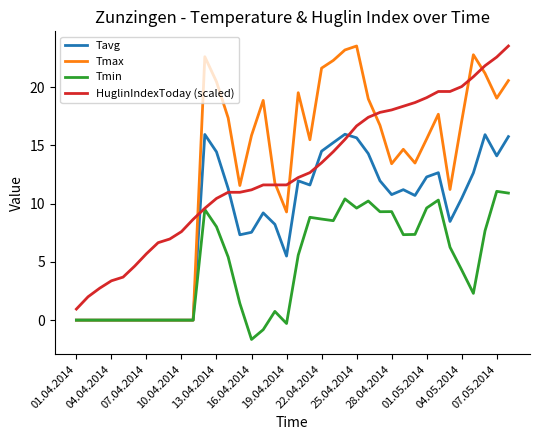

What is the maximum value shown in the chart?

23.5